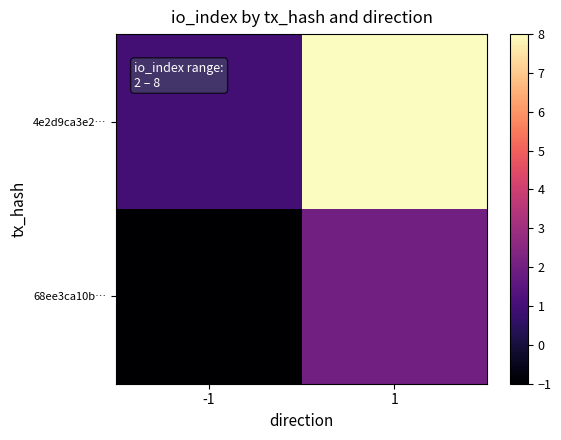

At how many categories does at least one series exceed 0?

2